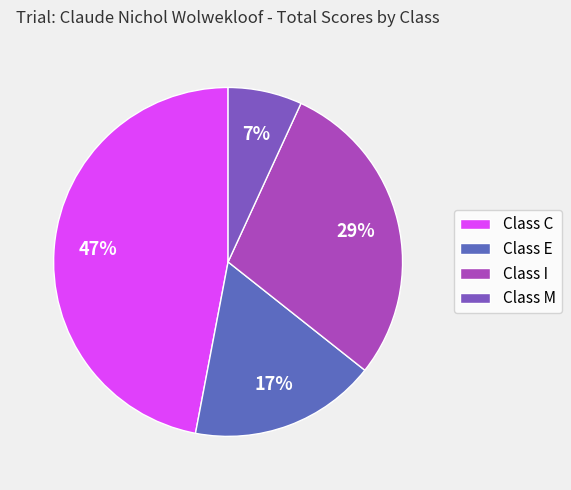

To the nearest percent, what is the average slice percentage?

25%